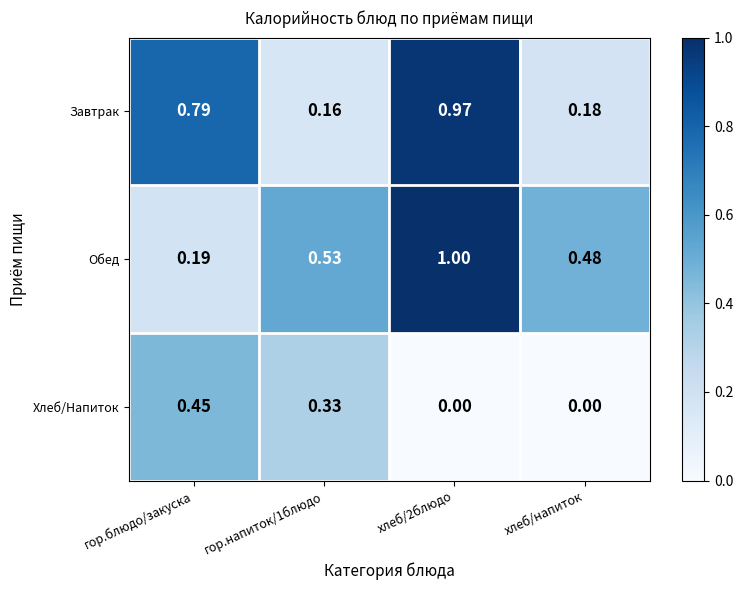

At гор.блюдо/закуска, list the series in order from smallest to largest.

Обед, Хлеб/Напиток, Завтрак